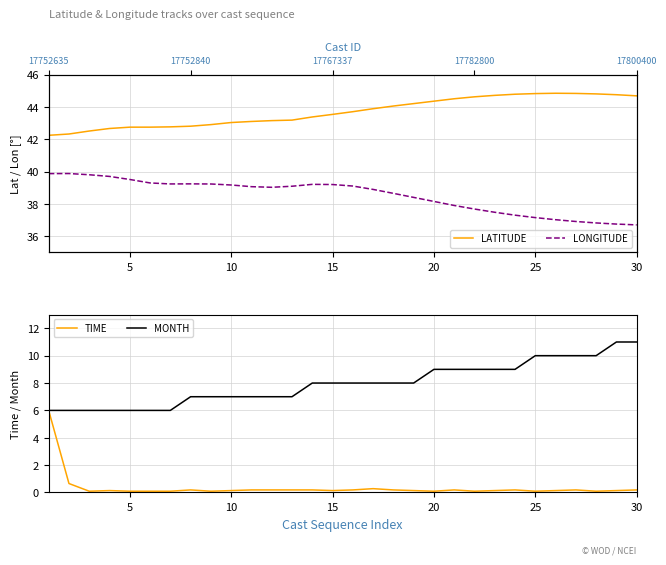

At how many categories does at least one series exceed 42?

30